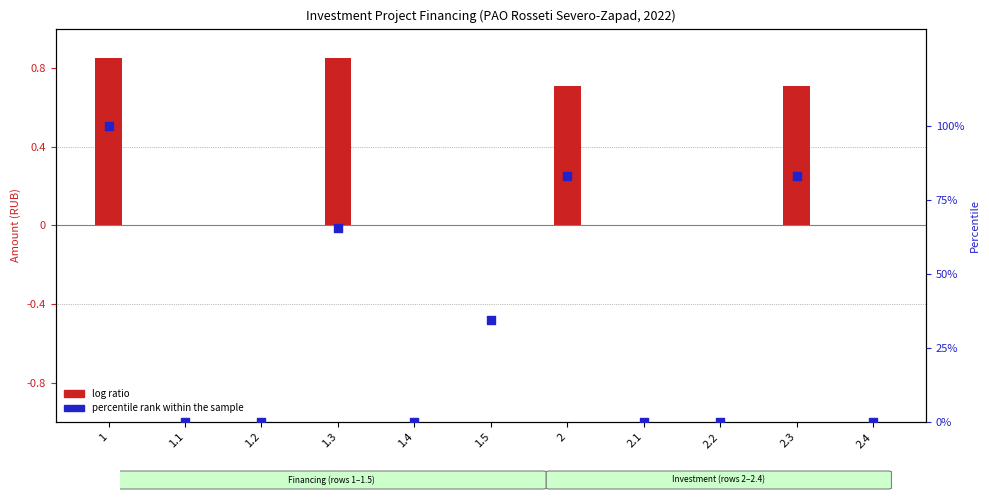

Is the value of percentile rank within the sample at 2.3 greater than the value of log ratio at 1.3?

Yes